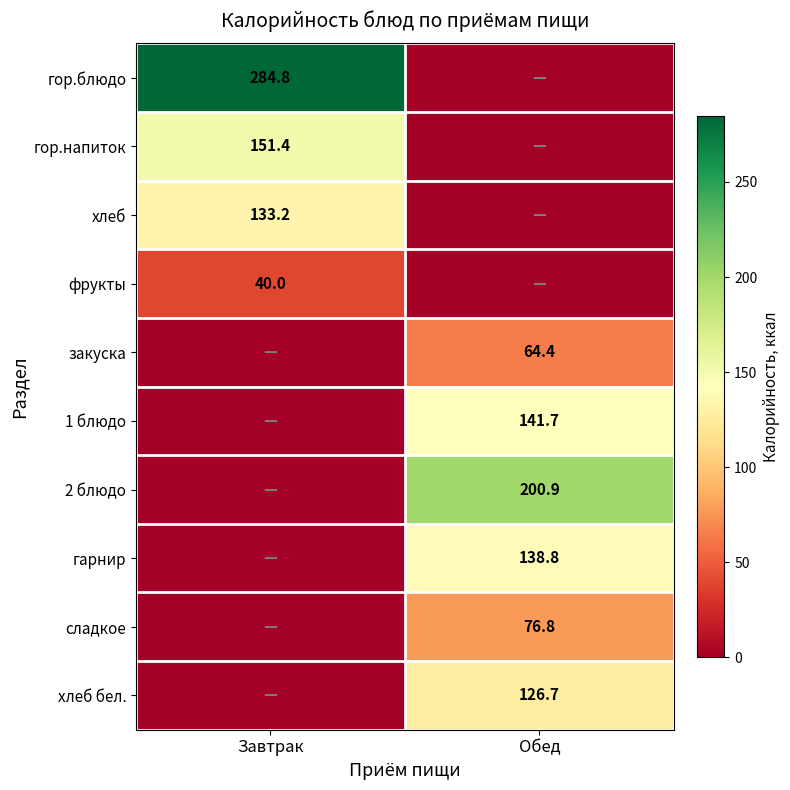

The value of сладкое at Обед is 48.8. True or false?

False